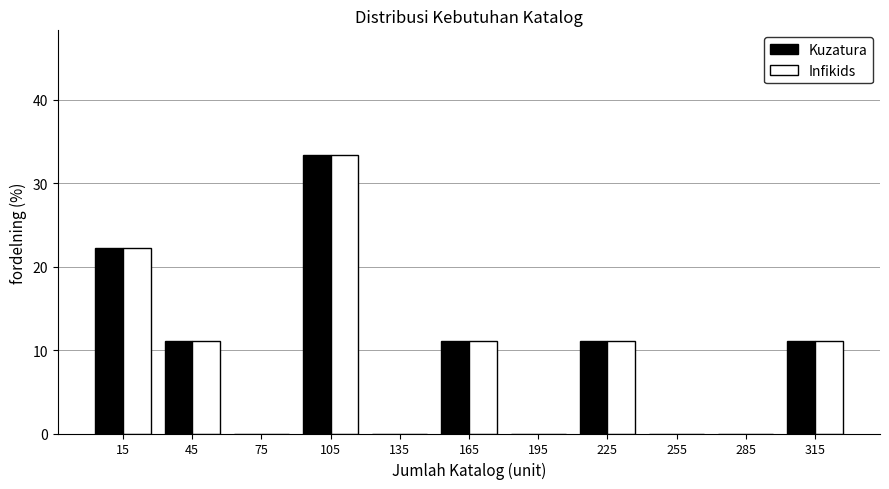

In the Infikids series, which range on the x-axis has the tallest bar?

90 to 120